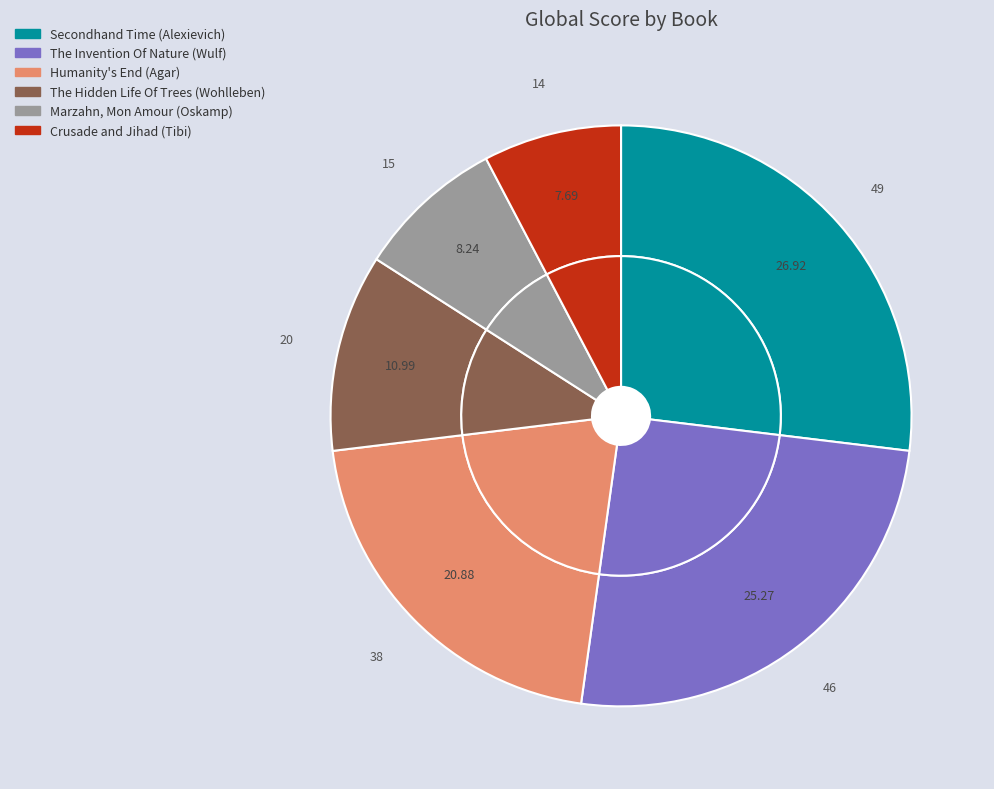

What percentage is the The Hidden Life Of Trees (Wohlleben) slice, to the nearest percent?

11%